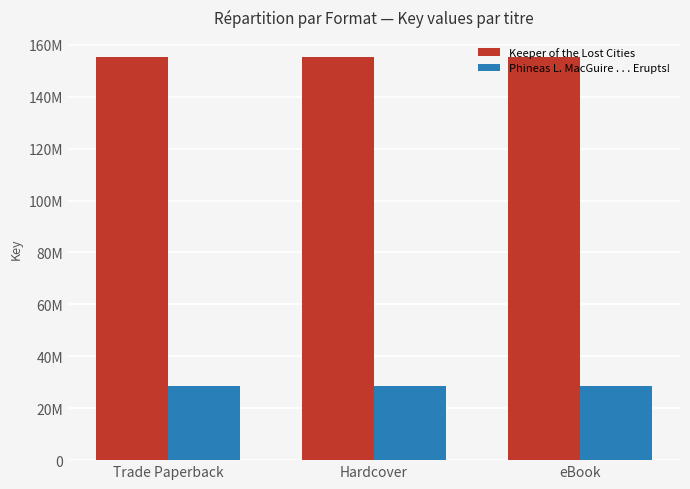

What are all the series names shown in the legend?

Keeper of the Lost Cities, Phineas L. MacGuire . . . Erupts!